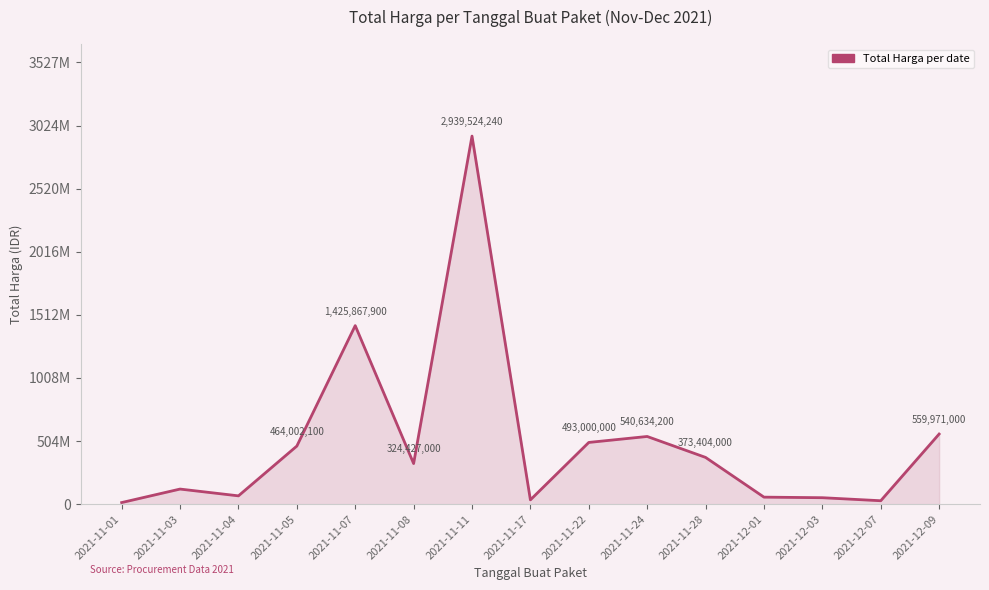

Reading left to right, list all the values displayed in this chart.

2021-11-01=12787500	2021-11-03=120614770	2021-11-04=66442200	2021-11-05=464002100	2021-11-07=1425867900	2021-11-08=324427000	2021-11-11=2939524240	2021-11-17=34292000	2021-11-22=493000000	2021-11-24=540634200	2021-11-28=373404000	2021-12-01=56152800	2021-12-03=51601000	2021-12-07=27412000	2021-12-09=559971000